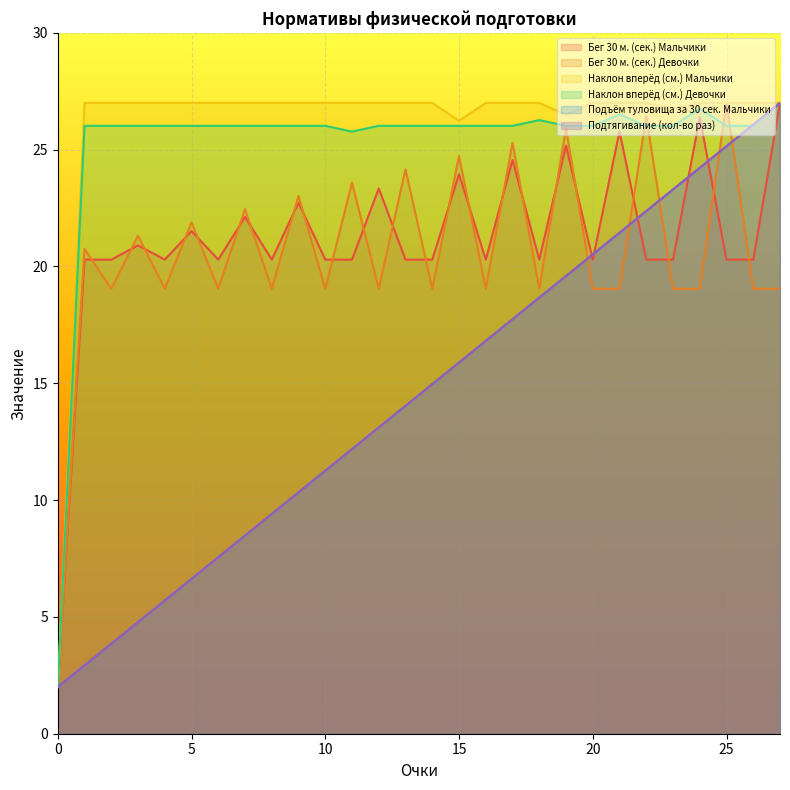

At which label is Бег 30 м. (сек.) Мальчики closest to 14?

1